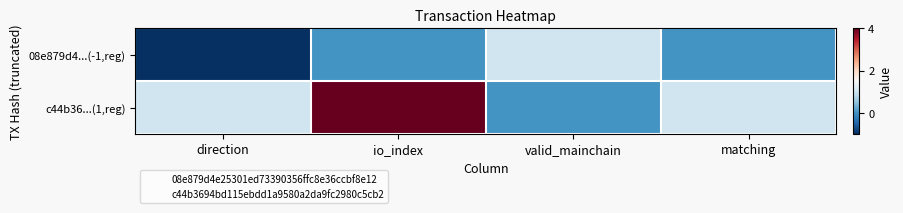

At which category is the sum across all series the highest?

io_index